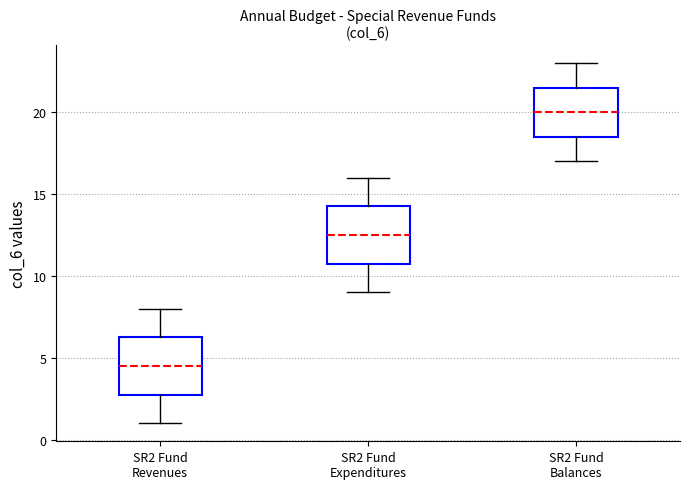

Reading left to right, transcribe this box plot: for each box, give where its median line is, the range the box spans, and where its two whiskers end, as read against the y-axis. The values are not printed on the chart, so give them approximately, as read against the axis.

SR2 Fund Revenues: median 4.5, box 3.0 to 6.5, whiskers 1.0 to 8.0
SR2 Fund Expenditures: median 12.5, box 11.0 to 14.5, whiskers 9.0 to 16.0
SR2 Fund Balances: median 20.0, box 18.5 to 21.5, whiskers 17.0 to 23.0